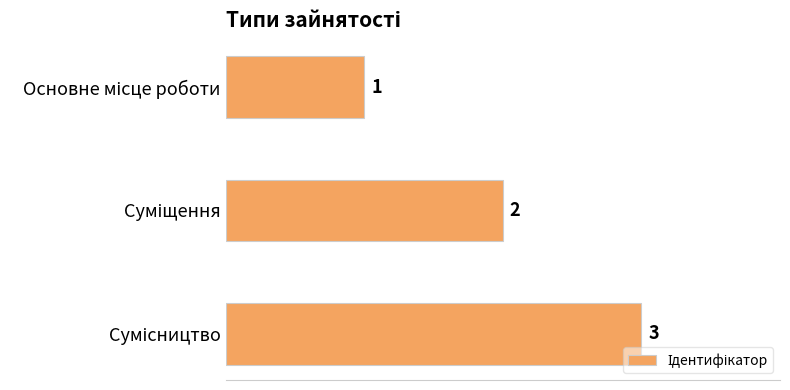

Count the values in the range 1 to 3.

3